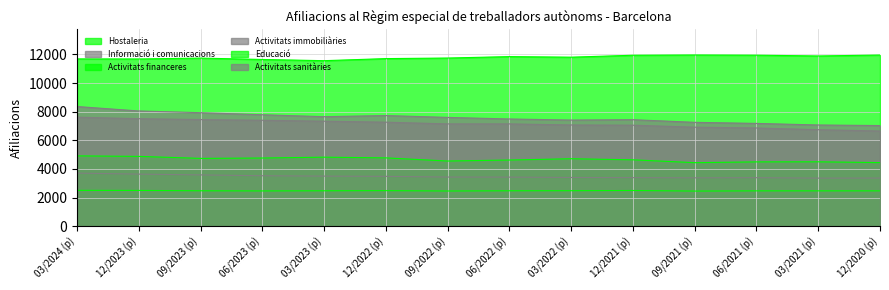

Reading right to left, what are all the values shown in this chart?

Hostaleria: 11960	11895	11950	11965	11945	11810	11850	11750	11710	11565	11650	11745	11685	11690
Informació i comunicacions: 7030	7070	7180	7255	7440	7415	7490	7600	7730	7650	7785	7930	8050	8360
Activitats financeres: 2465	2465	2465	2450	2490	2475	2470	2455	2480	2470	2460	2470	2495	2500
Activitats immobiliàries: 3360	3355	3385	3375	3390	3400	3425	3430	3480	3495	3520	3580	3635	3705
Educació: 4440	4495	4490	4435	4635	4710	4620	4550	4770	4820	4760	4735	4875	4910
Activitats sanitàries: 6650	6740	6860	6915	7055	7070	7145	7145	7265	7335	7400	7450	7510	7615